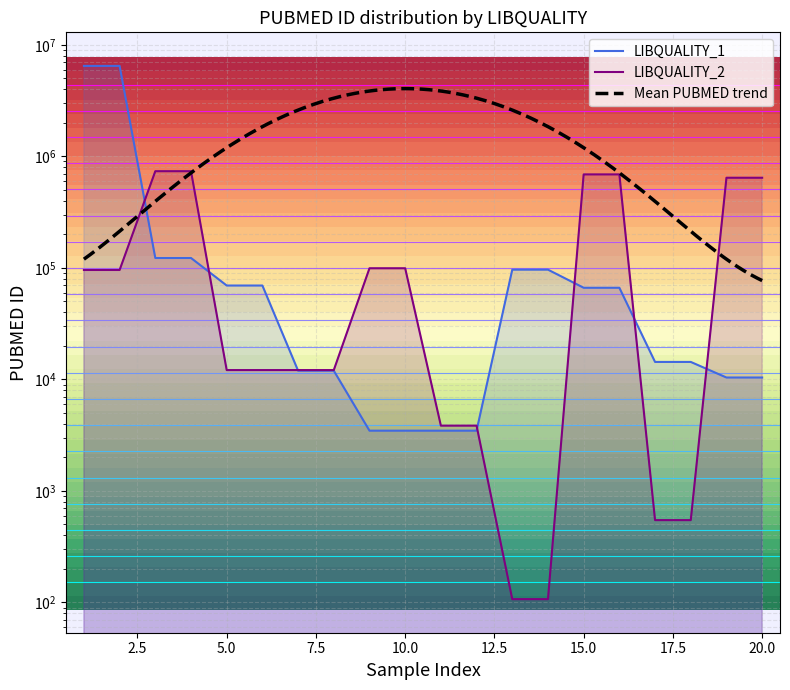

Which series has the largest range (max minus min)?

LIBQUALITY_1